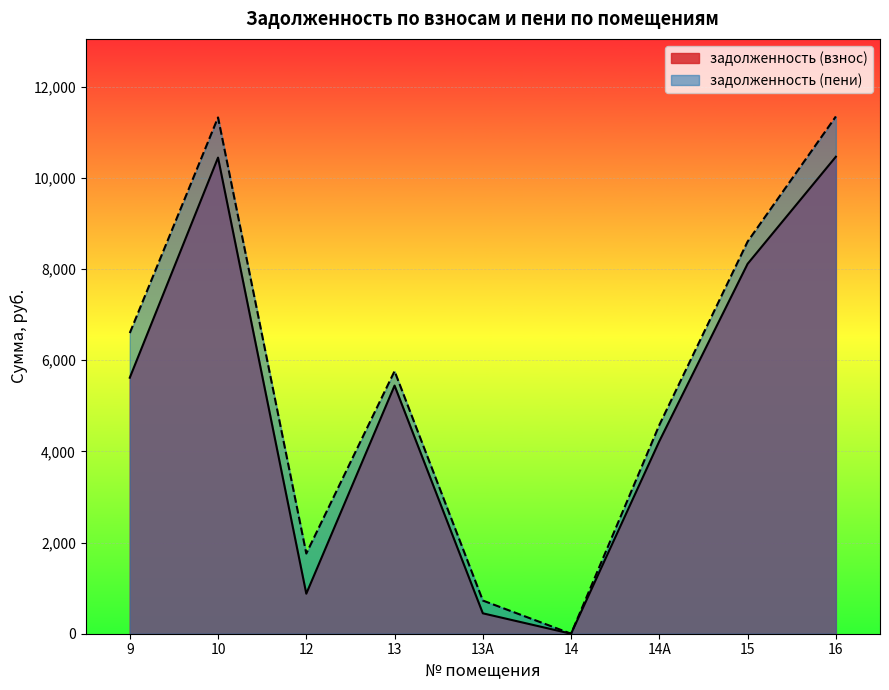

List the series in order of their peak value, lowest first.

задолженность (взнос), задолженность (пени)